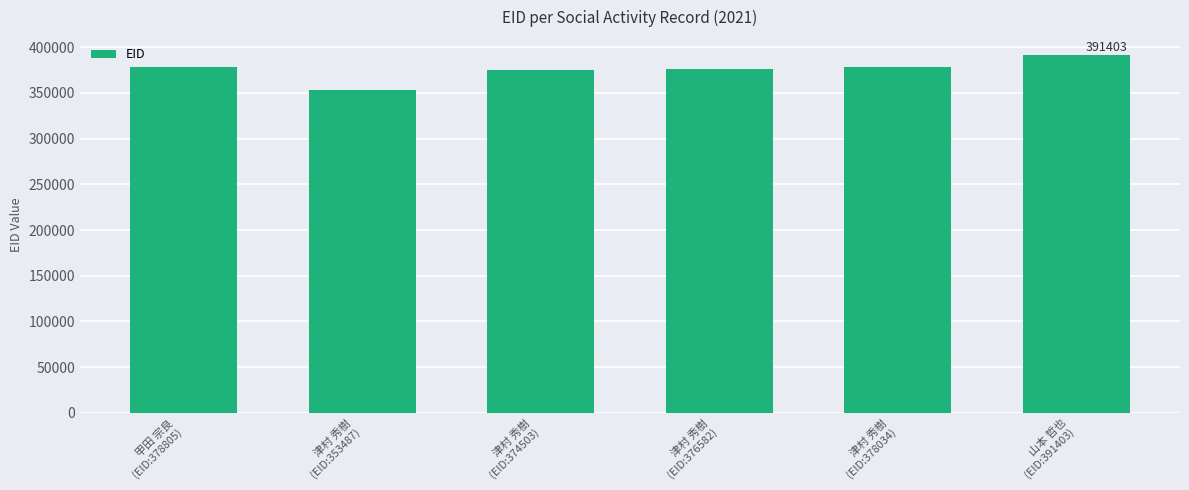

What is the label of the 5th bar from the right?

津村 秀樹
(EID:353487)